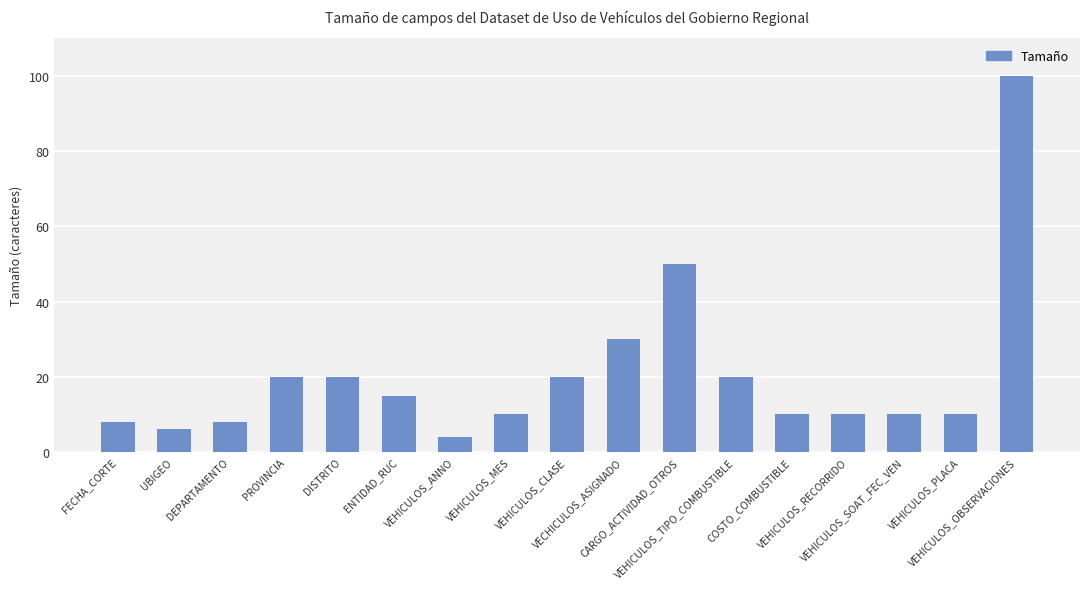

Between CARGO_ACTIVIDAD_OTROS and FECHA_CORTE, which is larger?

CARGO_ACTIVIDAD_OTROS